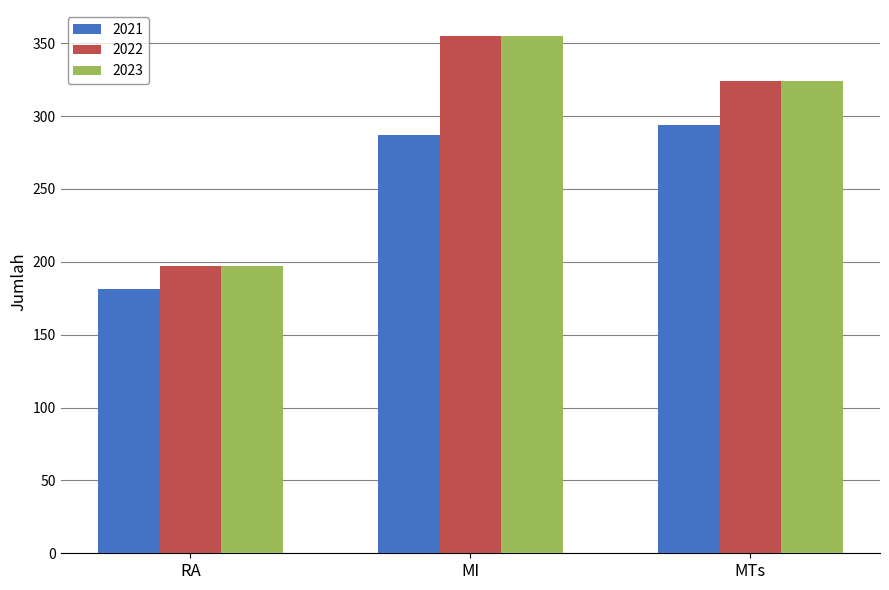

At which label is 2022 closest to 276?

MTs